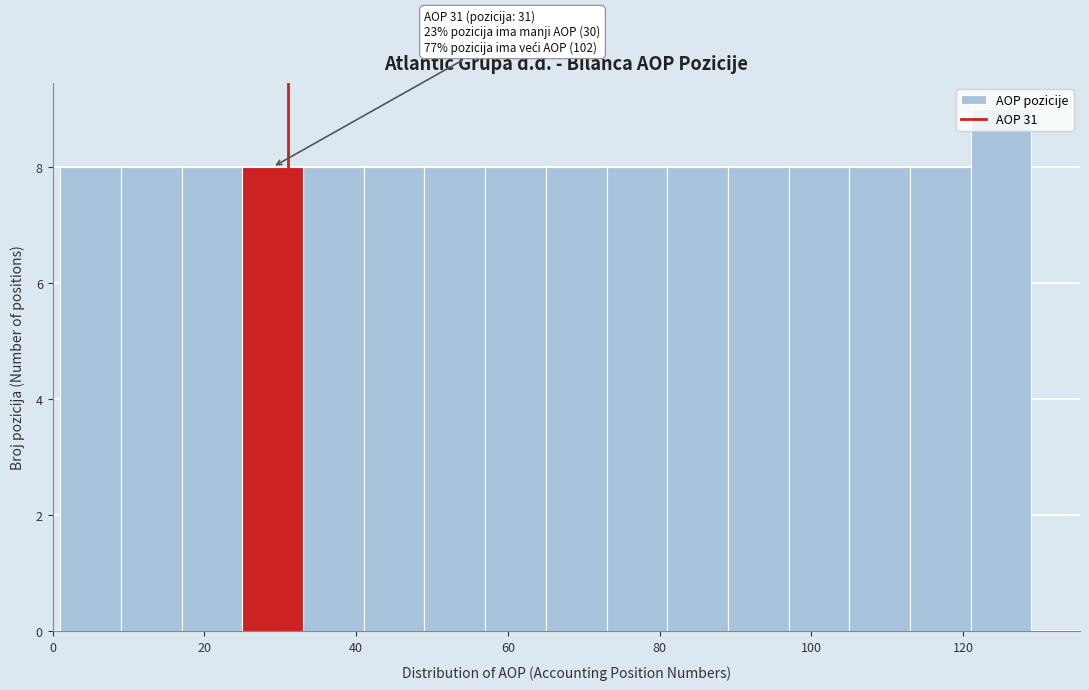

Over which range of the x-axis is the bar tallest?

121 to 129